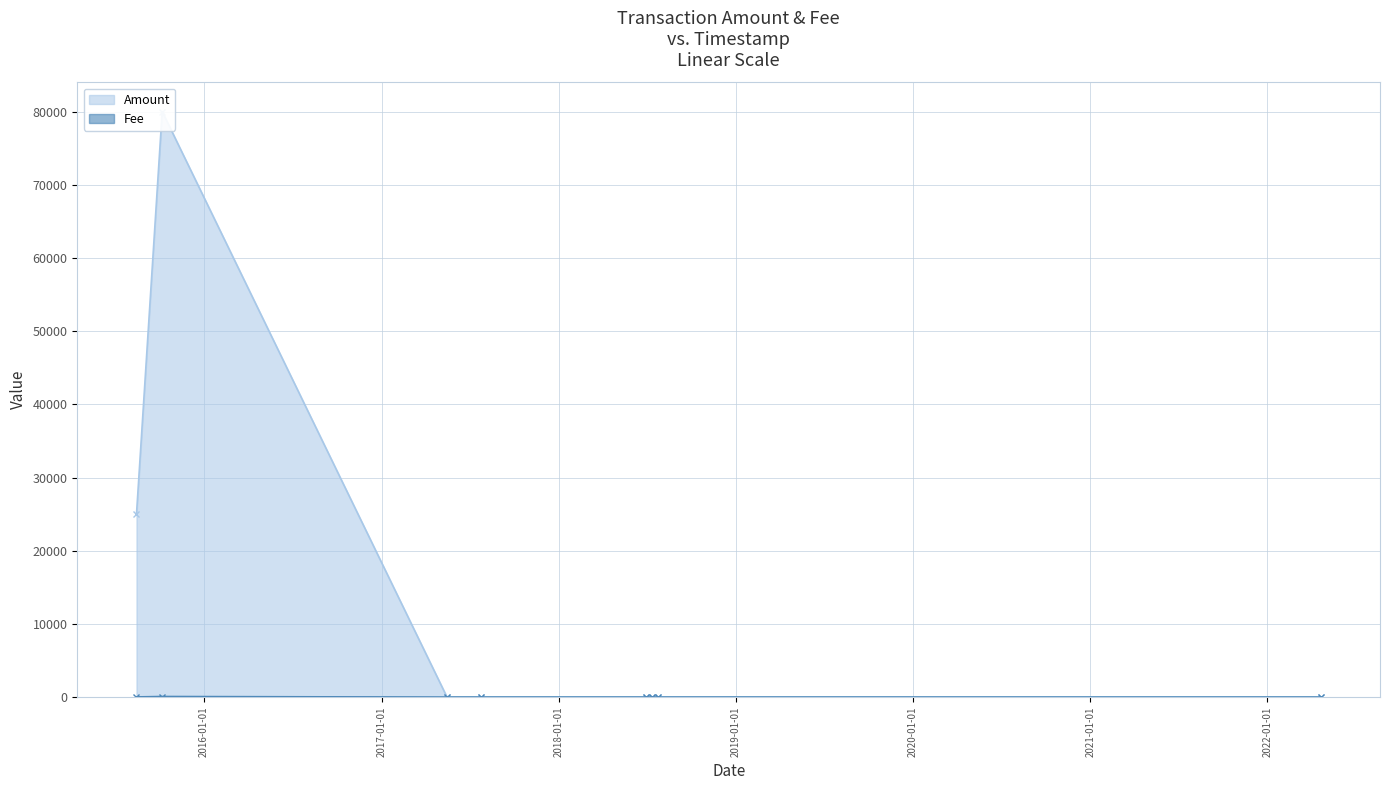

How many series are shown in this chart?

2